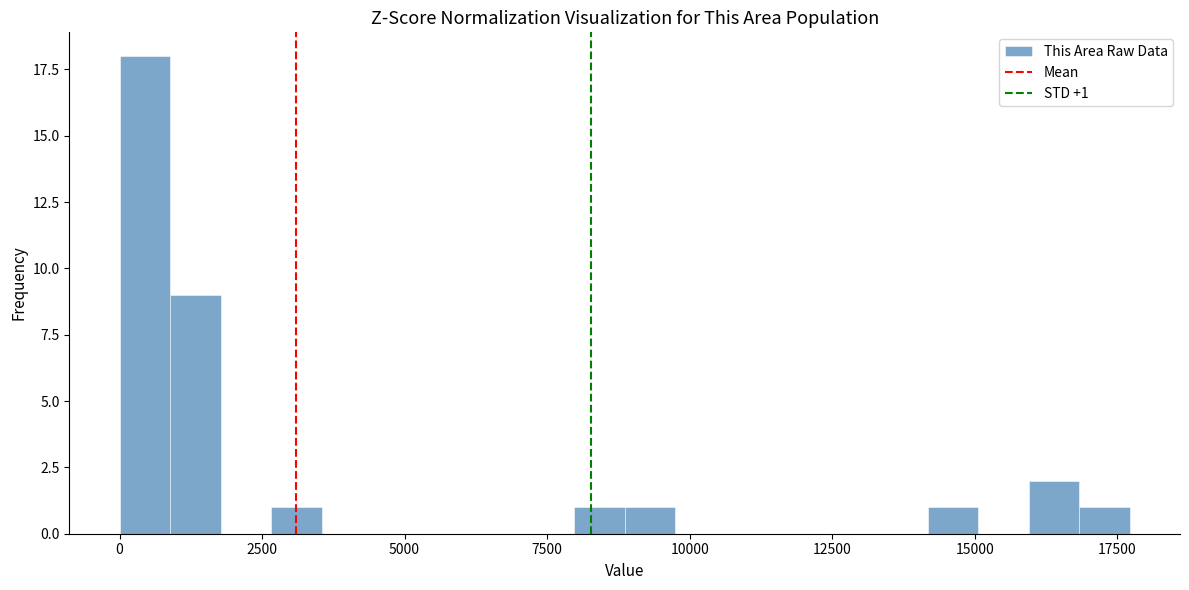

Around what value on the x-axis is the tallest bar? Give the approximate position of its centre, as read against the axis.

500